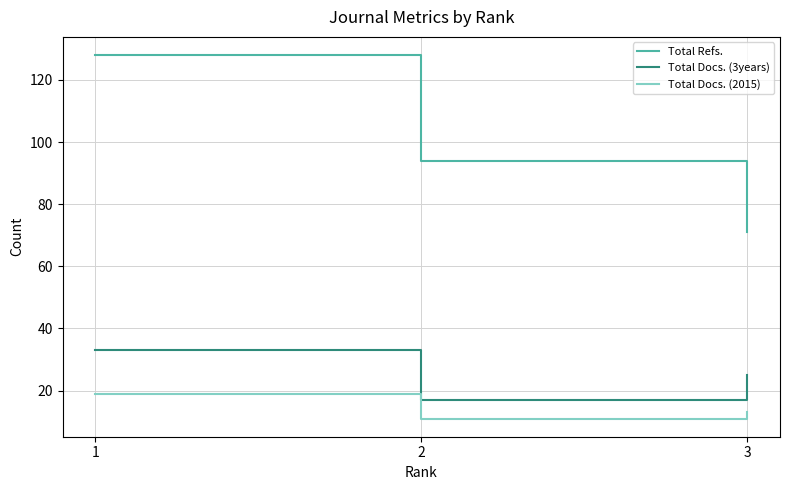

What is the approximate value of Total Refs. at 3?

71